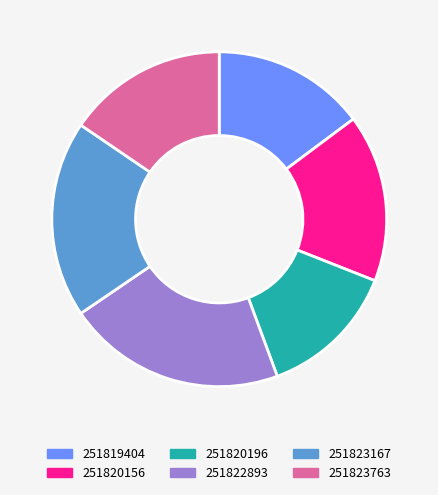

Is the sum of 251823763 and 251822893 greater than half?

No